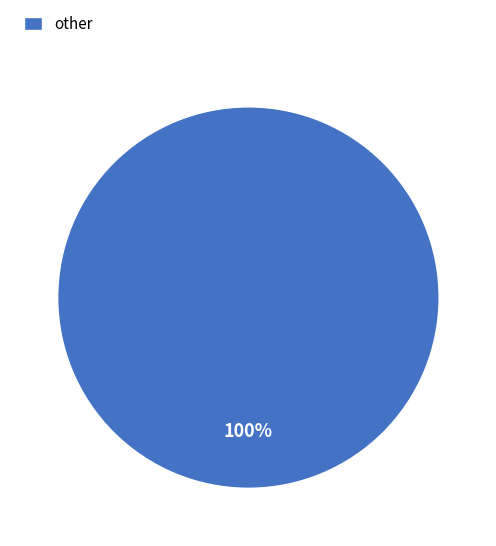

Count the number of slices in the pie.

1